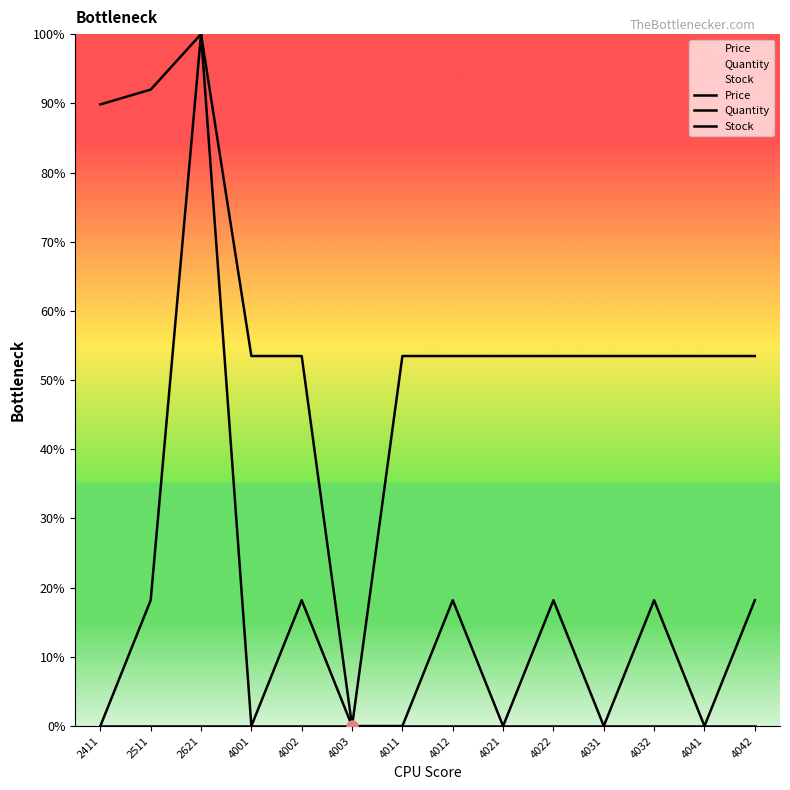

Which series contains the lowest Y value?

Price